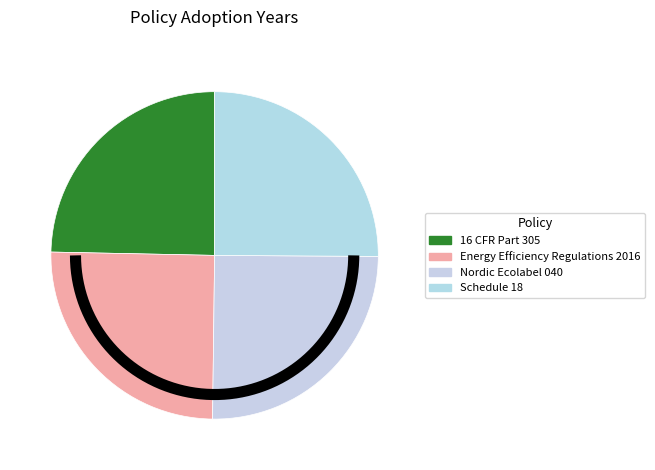

True or false: Energy Efficiency Regulations 2016 accounts for 25% of the total.

True